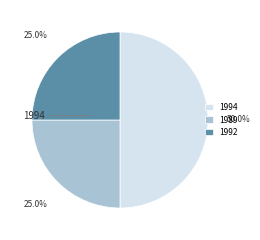

How many slices are in this pie chart?

3